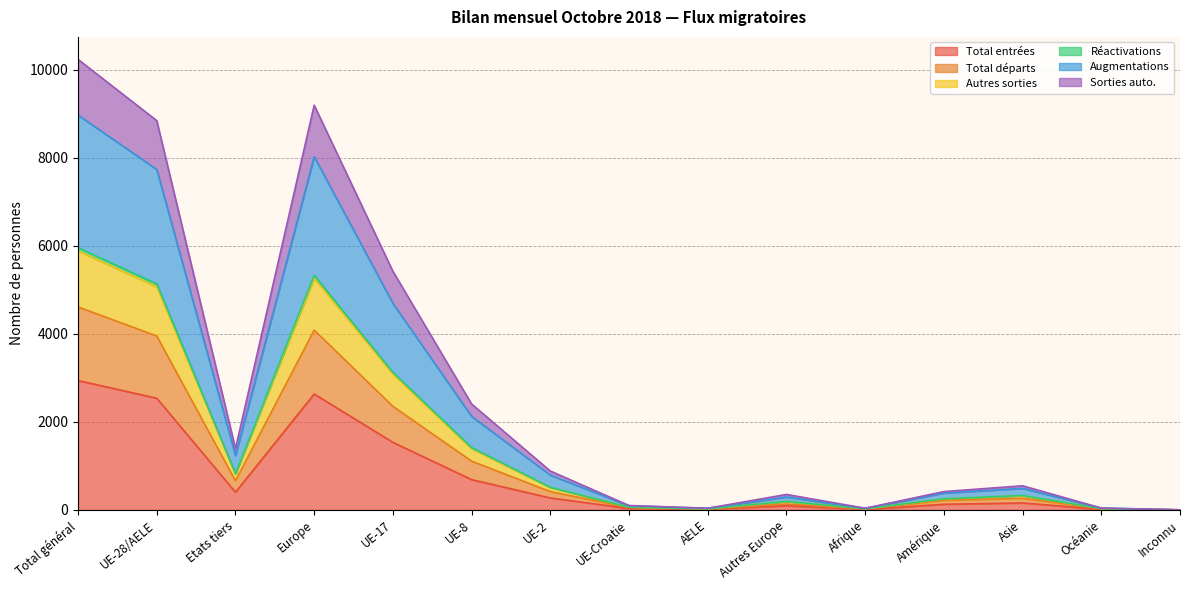

True or false: Total départs has a value of 608 at UE-2.

False